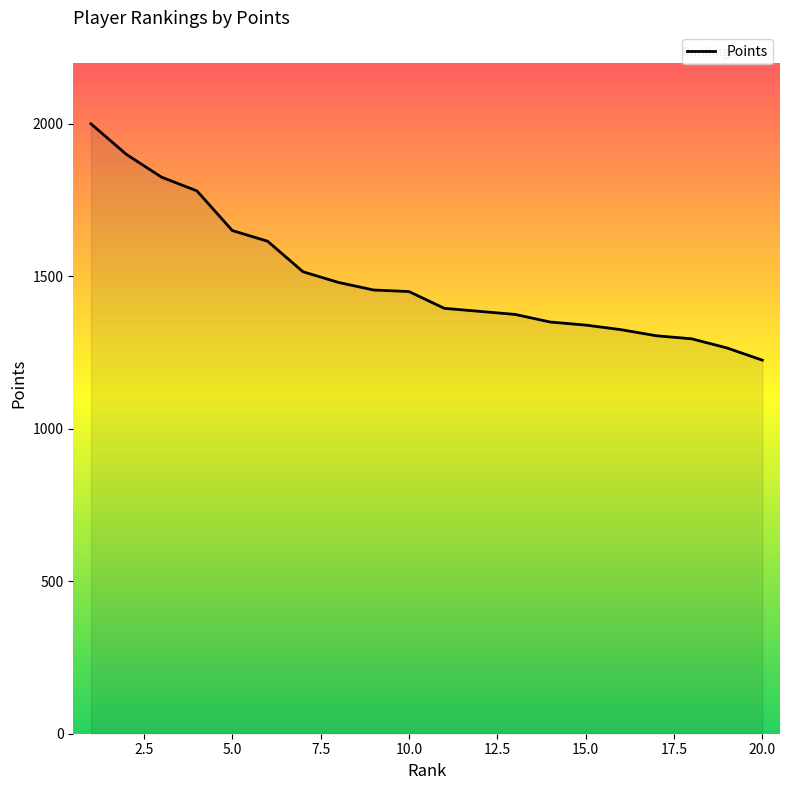

What is the greatest value displayed?

2000